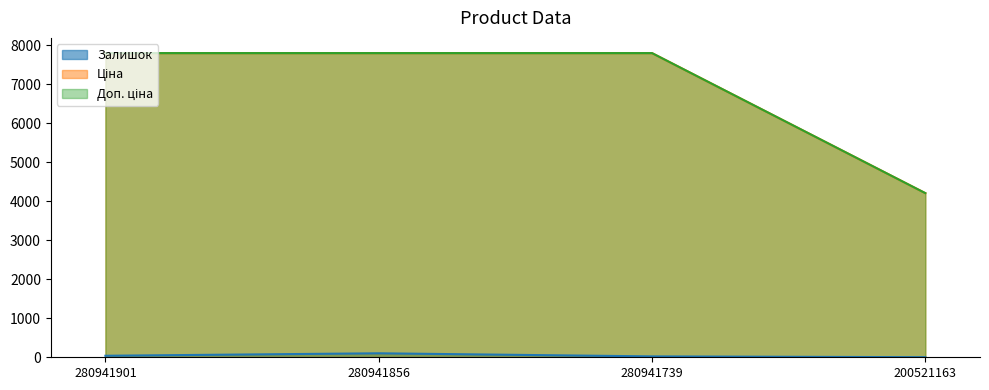

Which category has the highest value across all series?

280941901